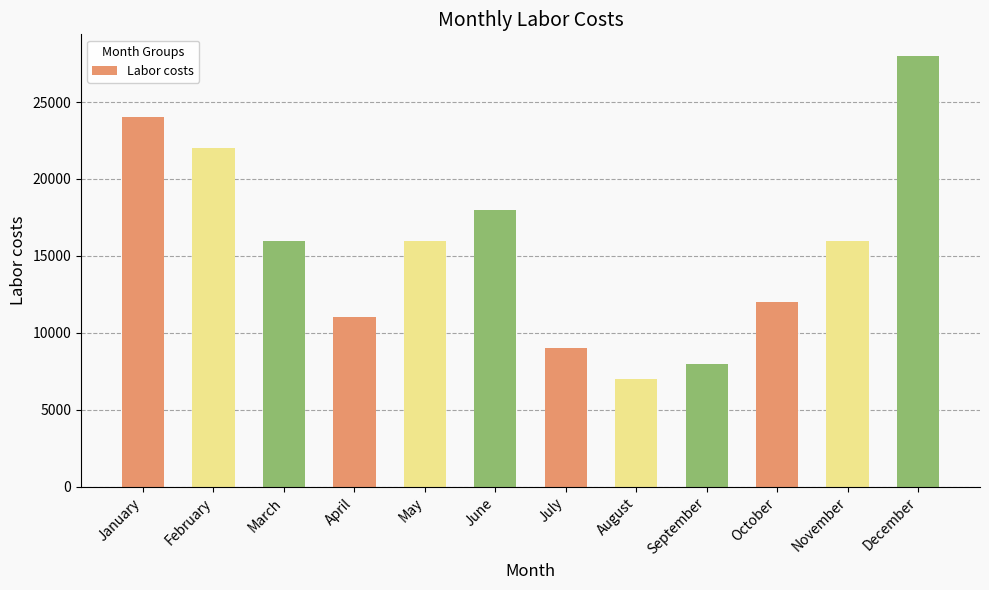

Is it true that the value at July is 14909?

False